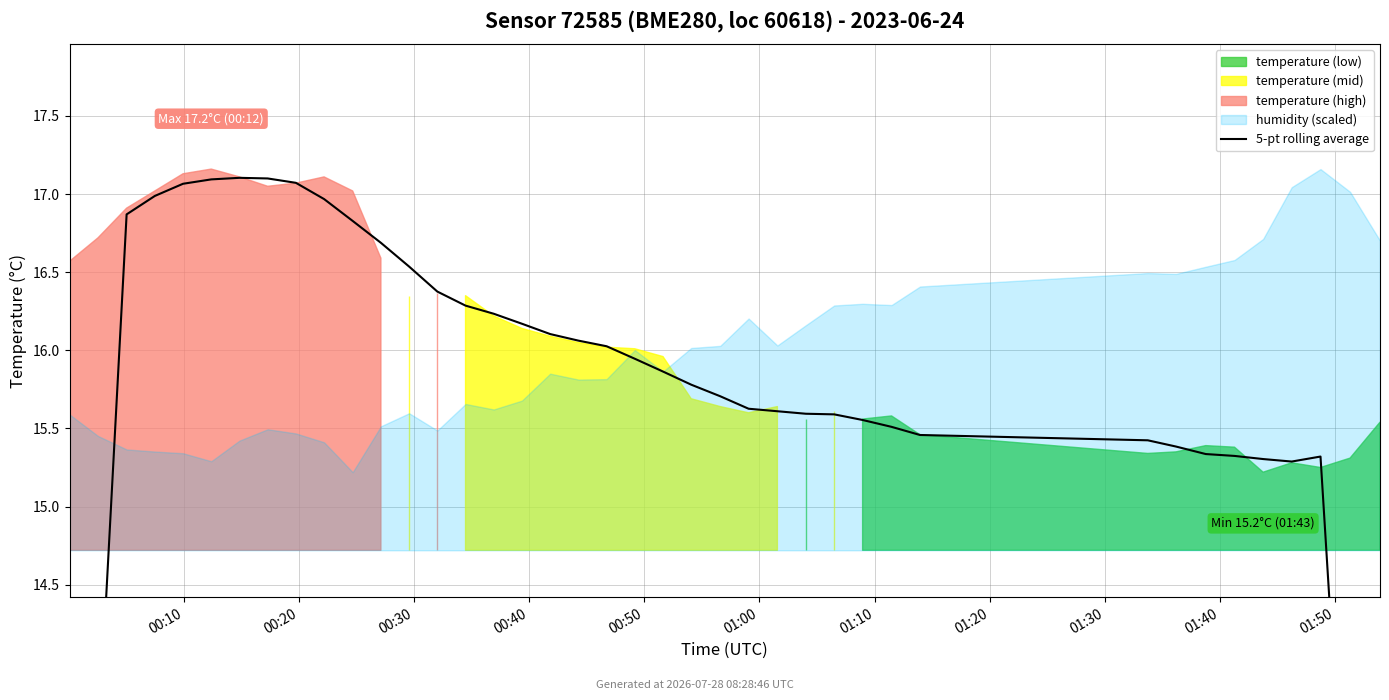

Reading left to right, extract all data points from this chart.

10.0	13.4	16.9	17.0	17.1	17.1	17.1	17.1	17.1	17.0	16.8	16.7	16.5	16.4	16.3	16.2	16.2	16.1	16.1	16.0	15.9	15.9	15.8	15.7	15.6	15.6	15.6	15.6	15.6	15.5	15.5	15.4	15.4	15.3	15.3	15.3	15.3	15.3	12.3	9.2